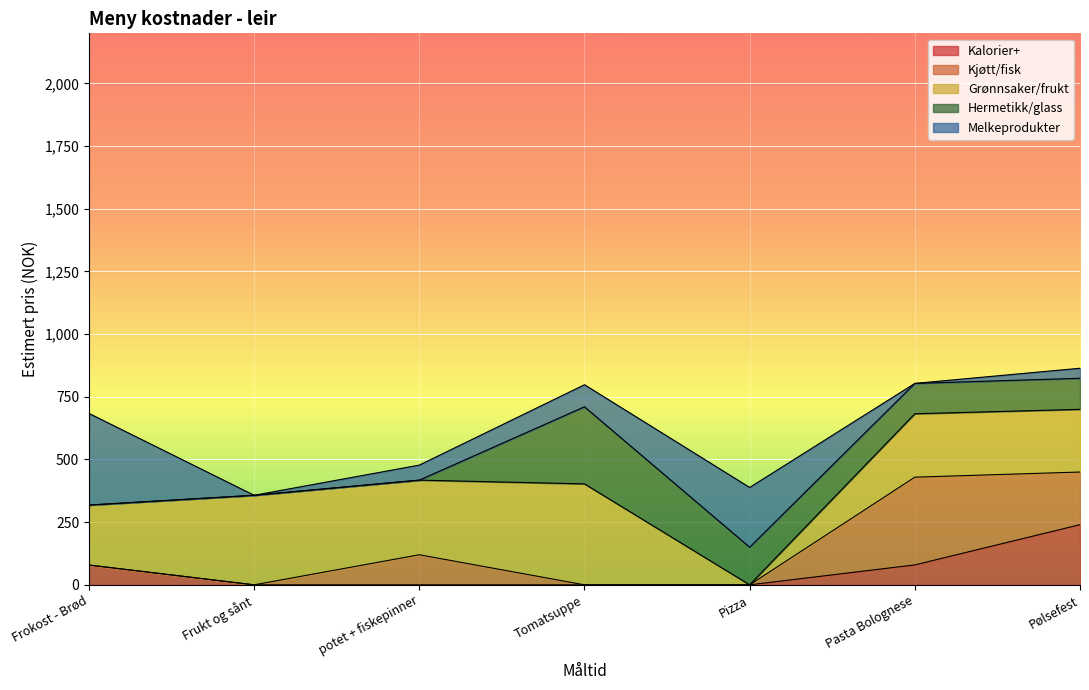

What is the total value across all series at Tomatsuppe?

798.2